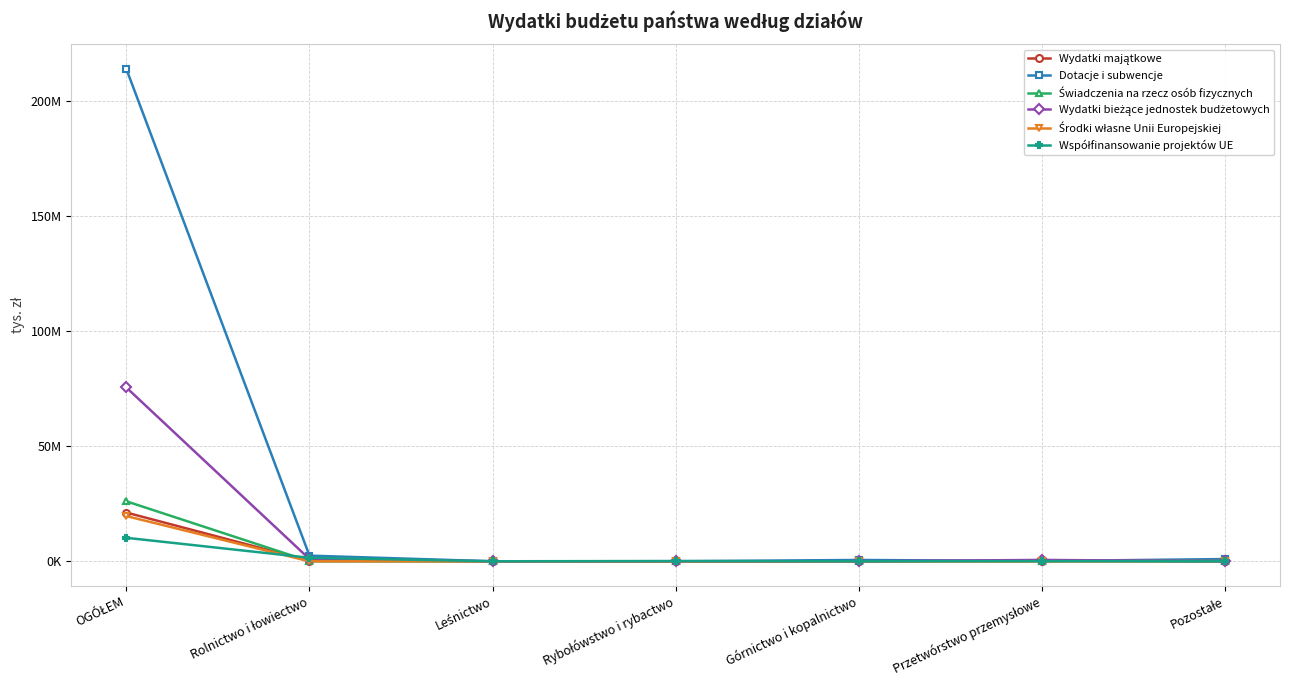

What is the maximum value shown in the chart?

213898023